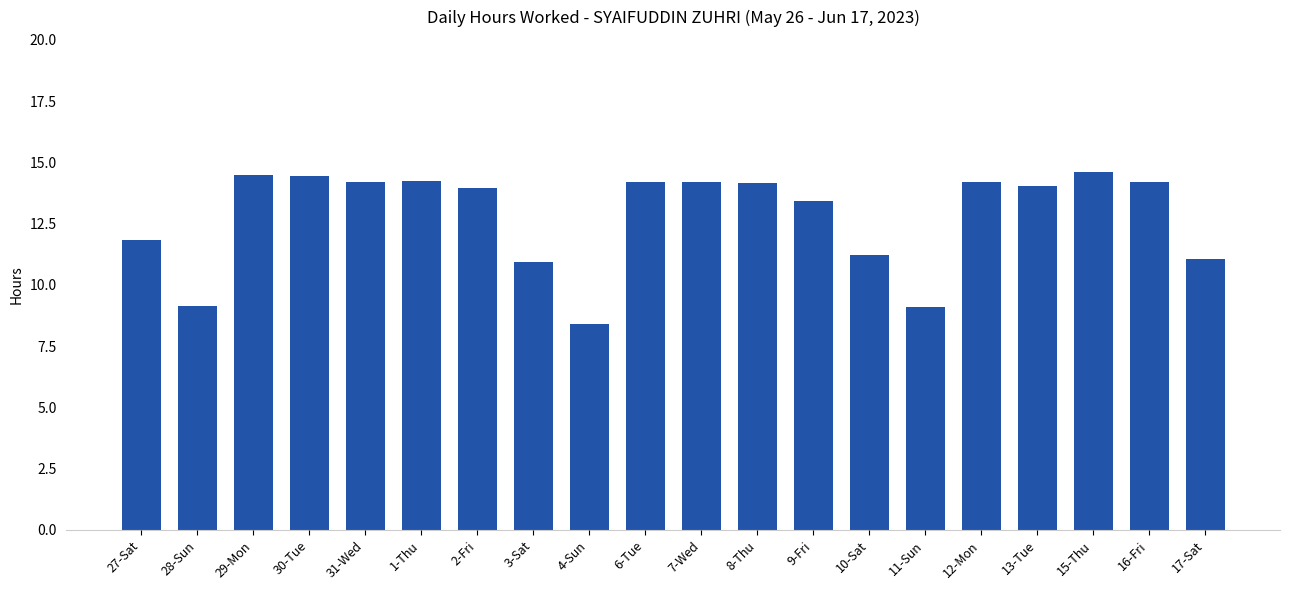

What is the sum of the values at 4-Sun and 2-Fri?

22.4